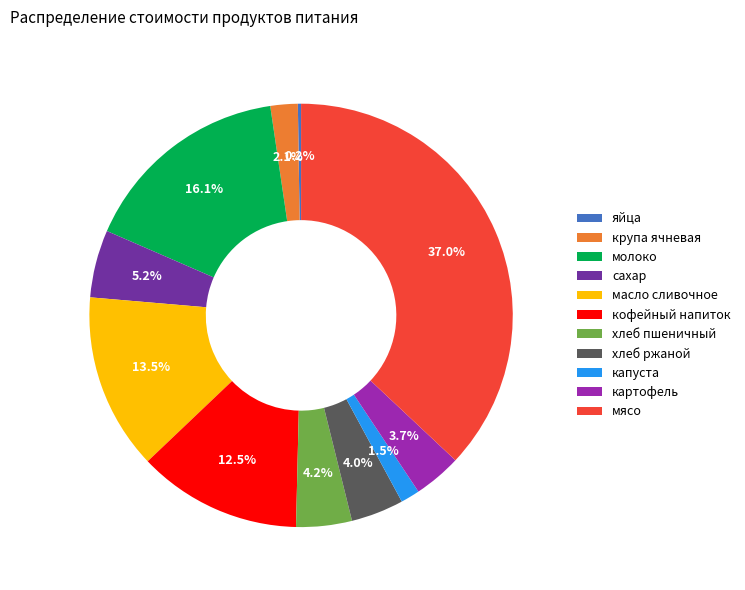

Which category has the biggest portion of the pie?

мясо